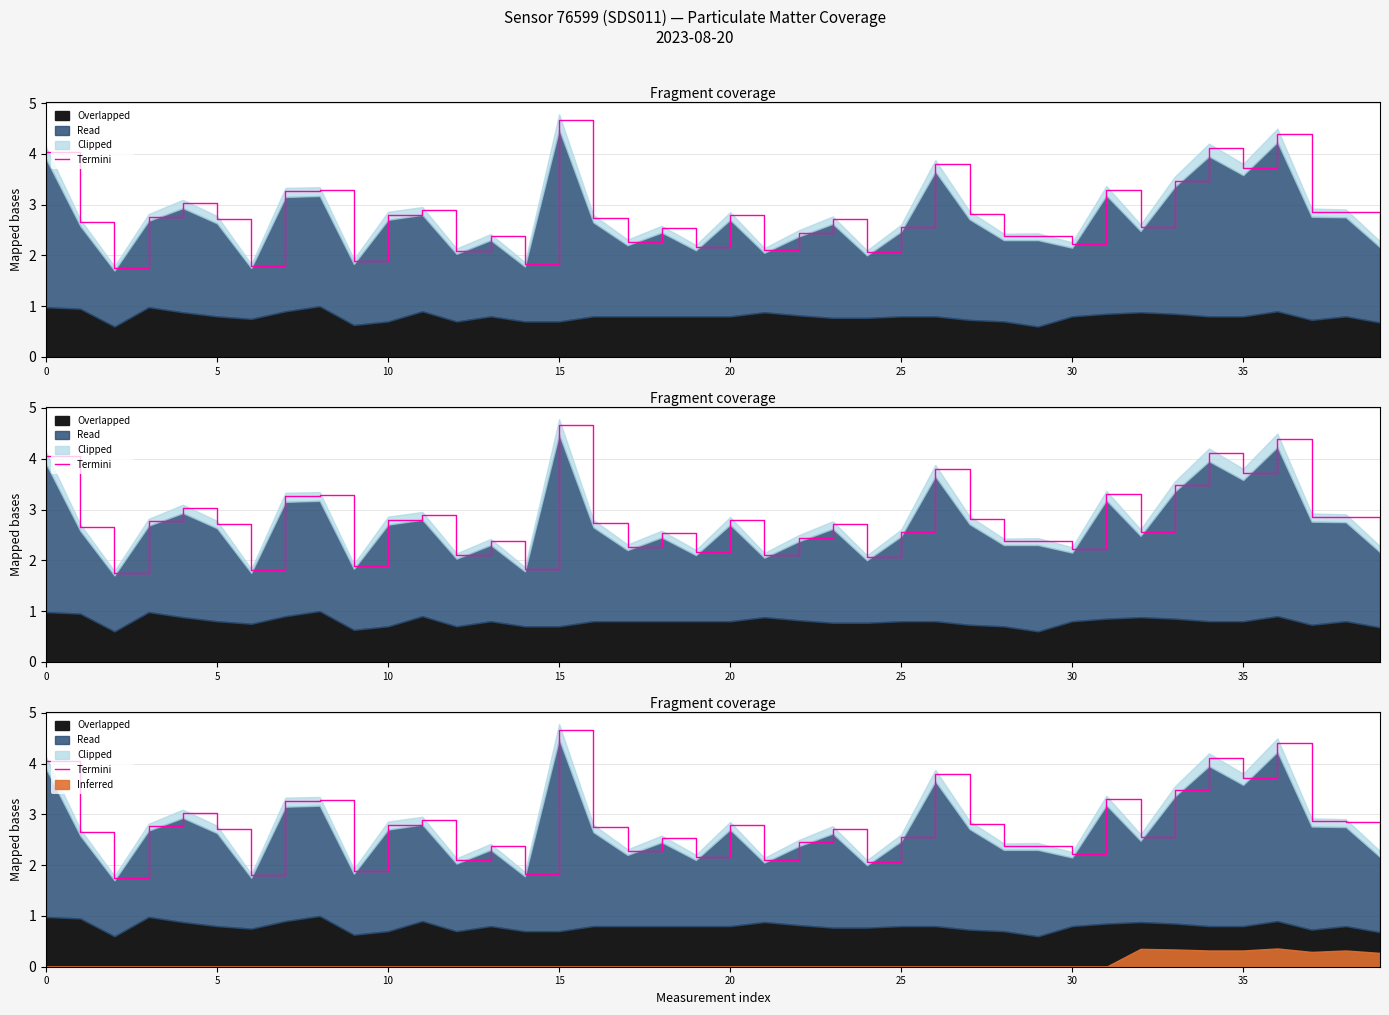

True or false: the data has more than 2 interior local peaks.

True